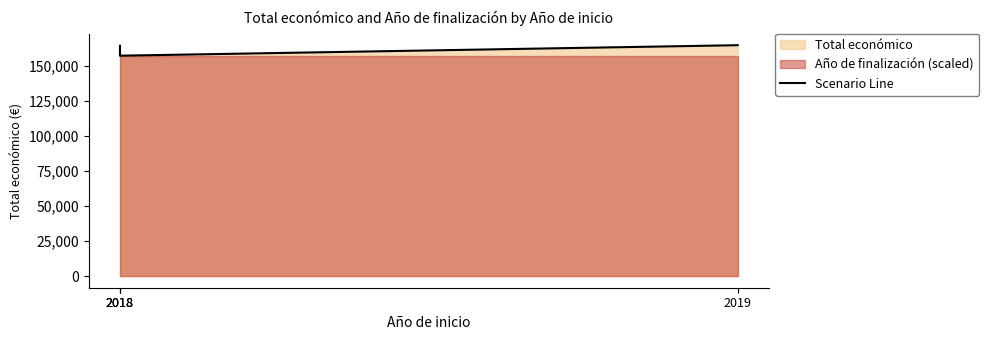

The chart shows a value of 164600 at 2018. True or false?

True